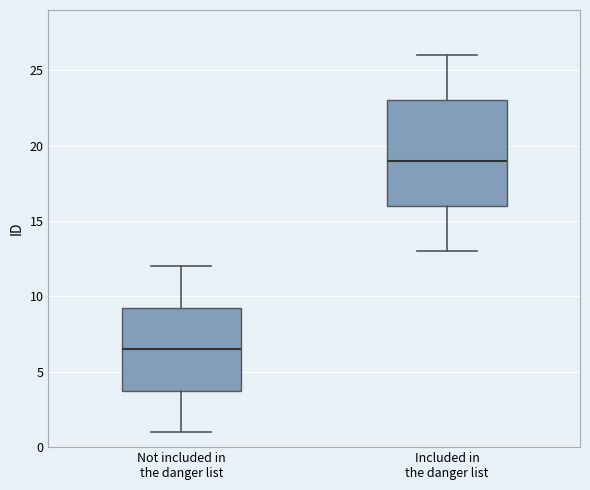

Reading left to right, read every box against the y-axis: the position of its median line, the range the box covers, and the ends of its whiskers. The values are not printed on the chart, so give them approximately, as read against the axis.

Not included in the danger list: median 6.5, box 4.0 to 9.5, whiskers 1.0 to 12.0
Included in the danger list: median 19.0, box 16.0 to 23.0, whiskers 13.0 to 26.0